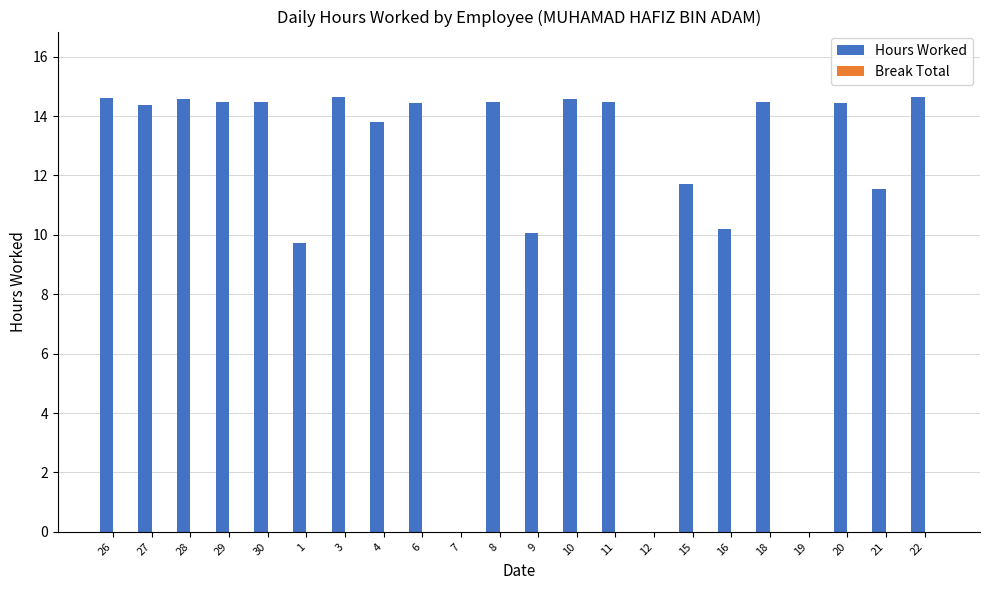

Which has a higher value, 9 or 27?

27